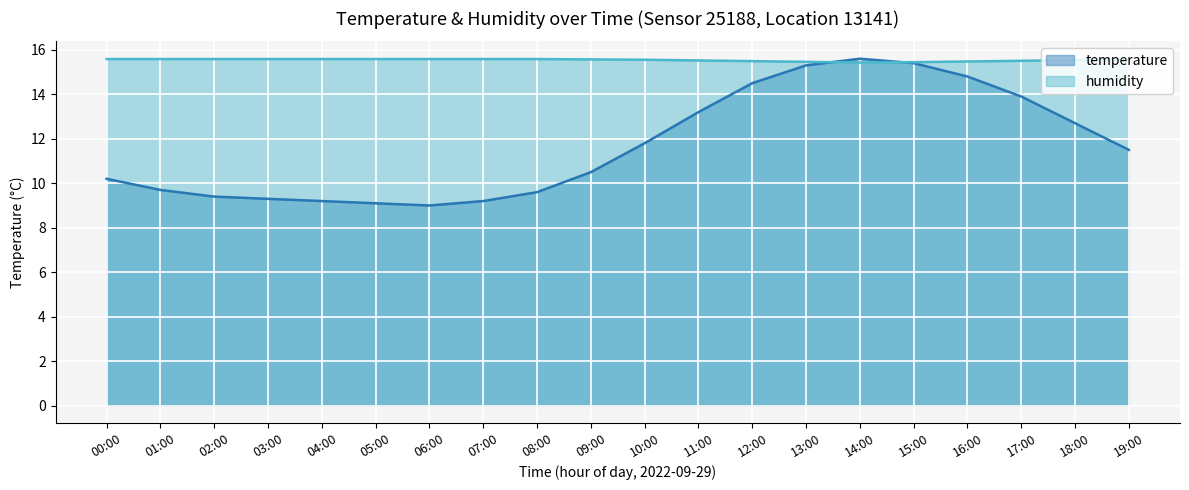

What is the sum of the humidity values at 16:00 and 14:00?

30.9